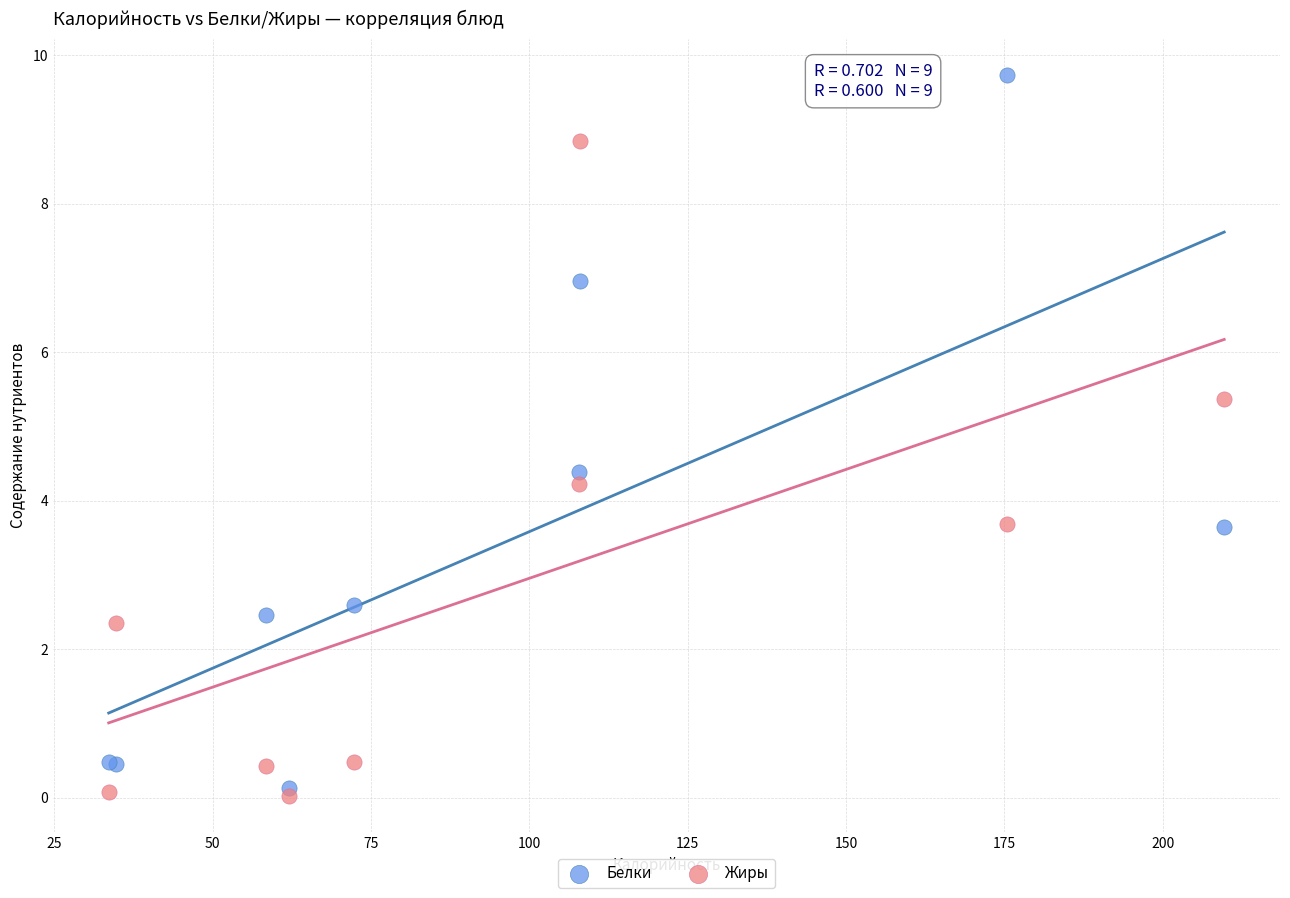

Which series reaches the maximum Y coordinate?

Белки